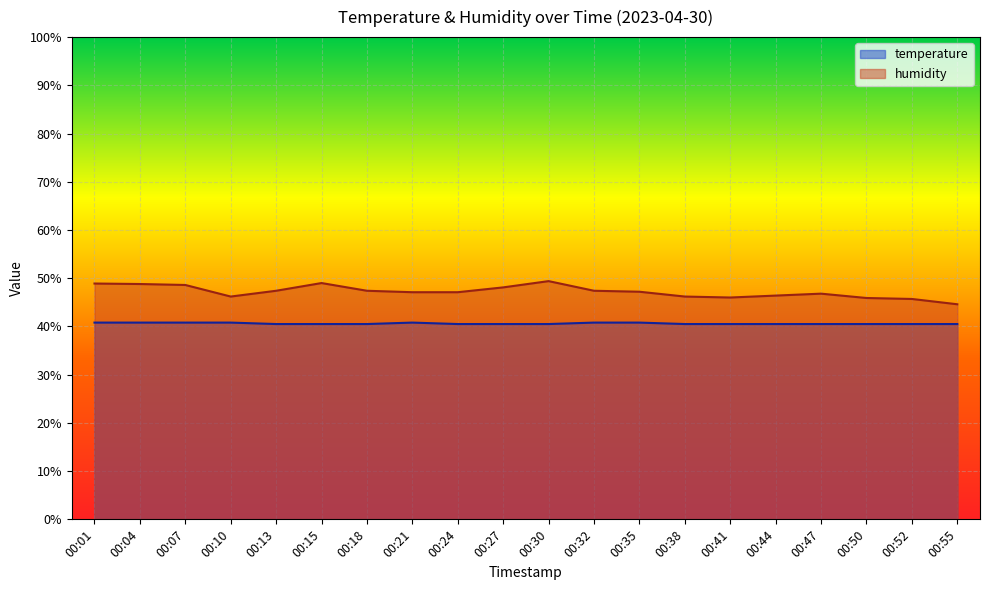

Which series changed the most between 00:07 and 00:27?

humidity